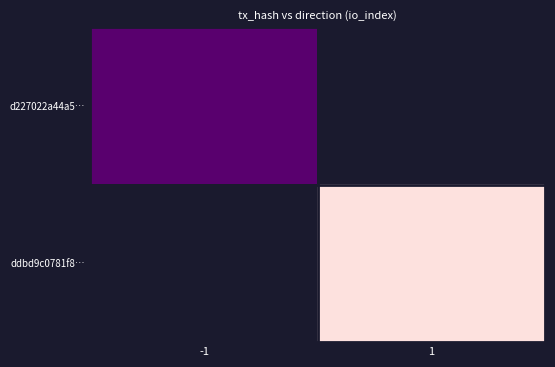

Which series has the widest spread of values?

d227022a44a5…